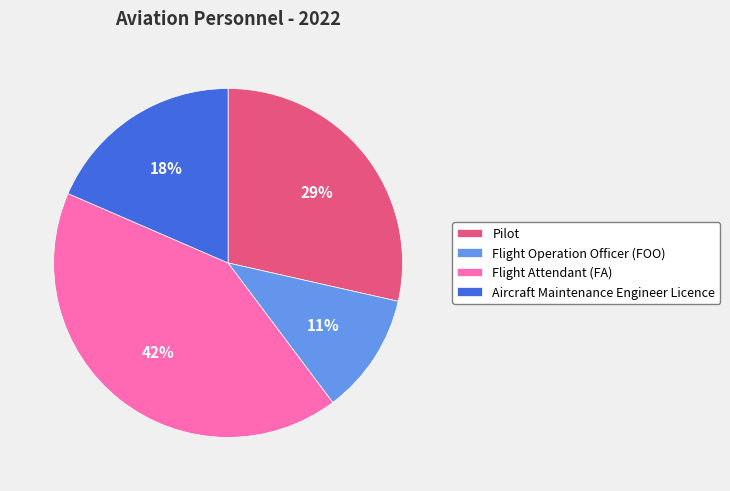

To the nearest percent, what portion does Flight Operation Officer (FOO) represent?

11%